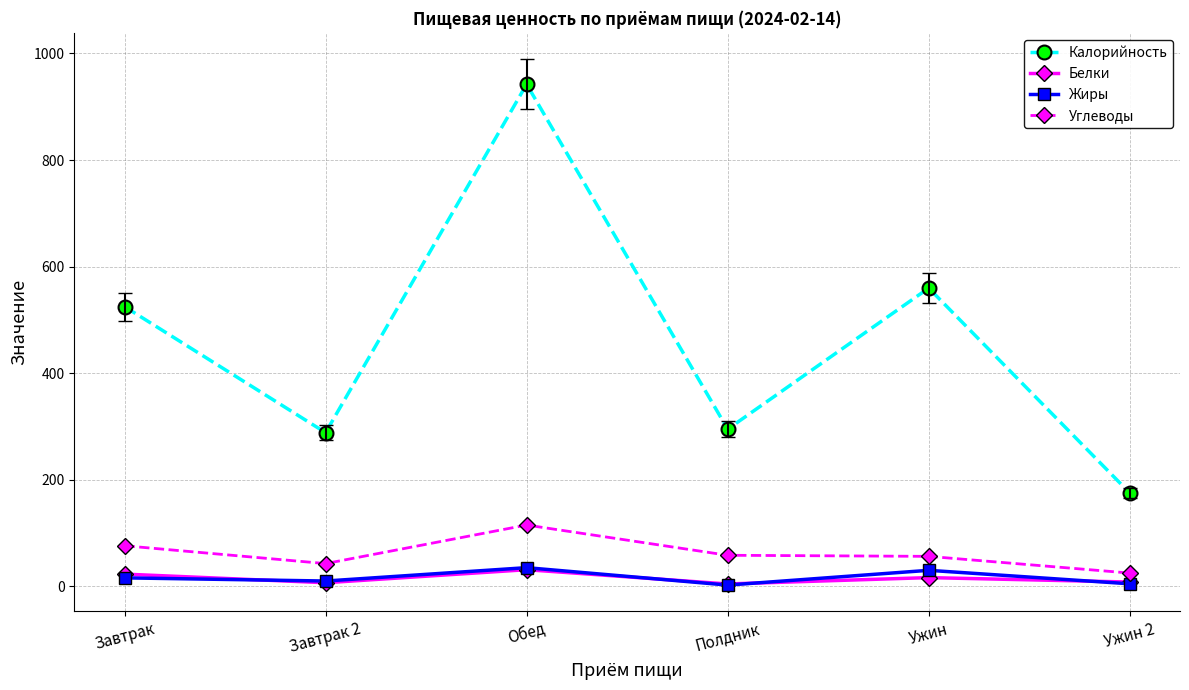

At how many categories does at least one series exceed 232?

5